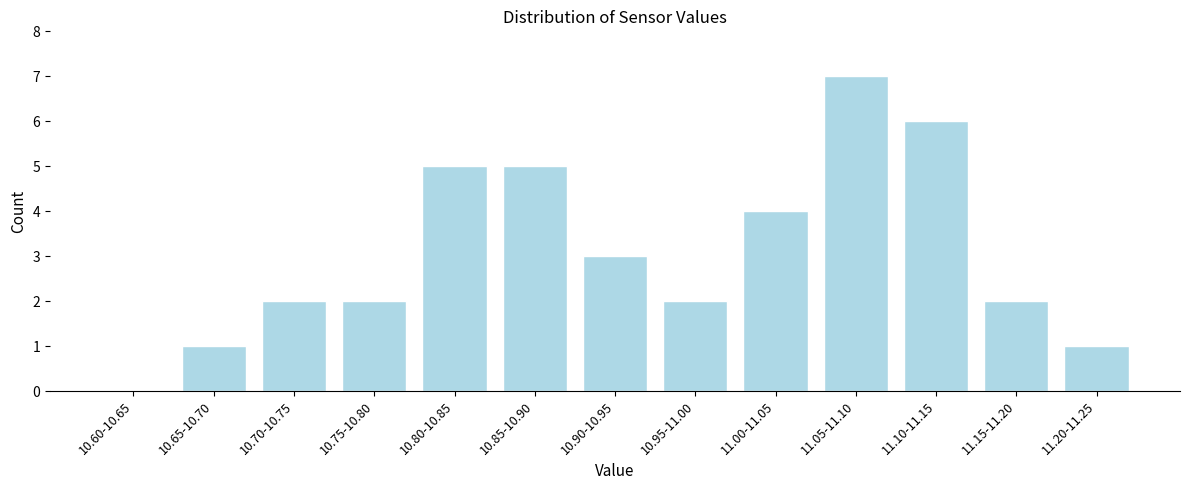

Reading left to right, what are all the values shown in this chart?

10.60-10.65=0	10.65-10.70=1	10.70-10.75=2	10.75-10.80=2	10.80-10.85=5	10.85-10.90=5	10.90-10.95=3	10.95-11.00=2	11.00-11.05=4	11.05-11.10=7	11.10-11.15=6	11.15-11.20=2	11.20-11.25=1